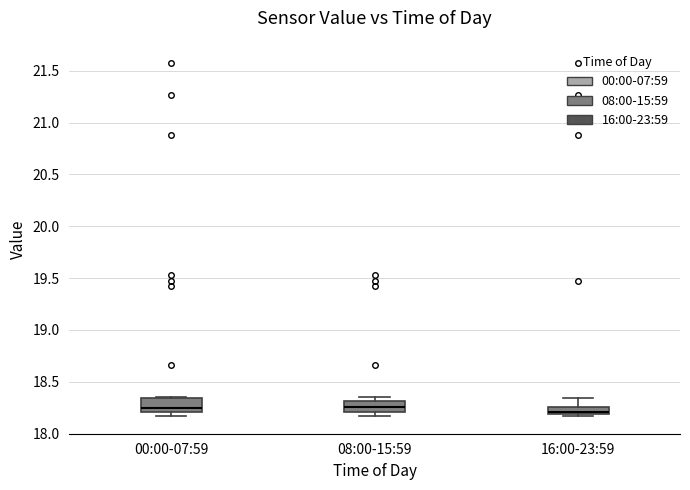

Where does the median line of the box for 08:00-15:59 sit on the y-axis? The values are not printed on the chart, so give them approximately, as read against the axis.

18.25